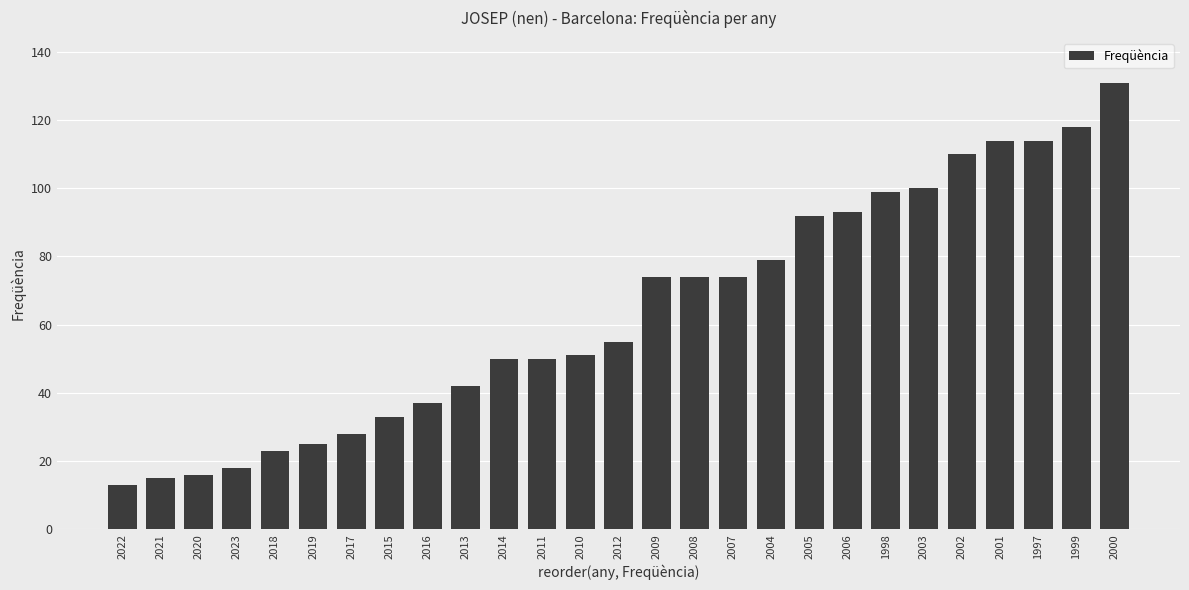

At which category does the chart reach its minimum across all series?

2022